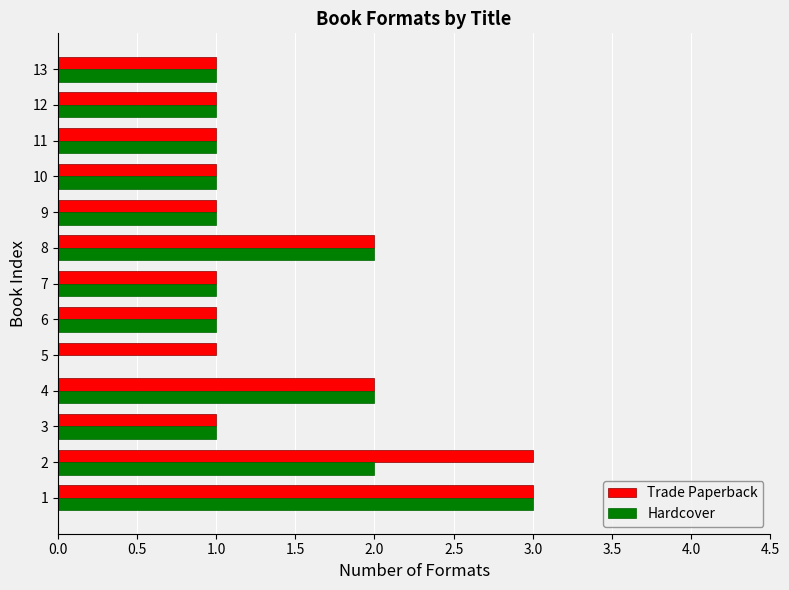

Is the value of Hardcover at 2 greater than the value of Trade Paperback at 2?

No